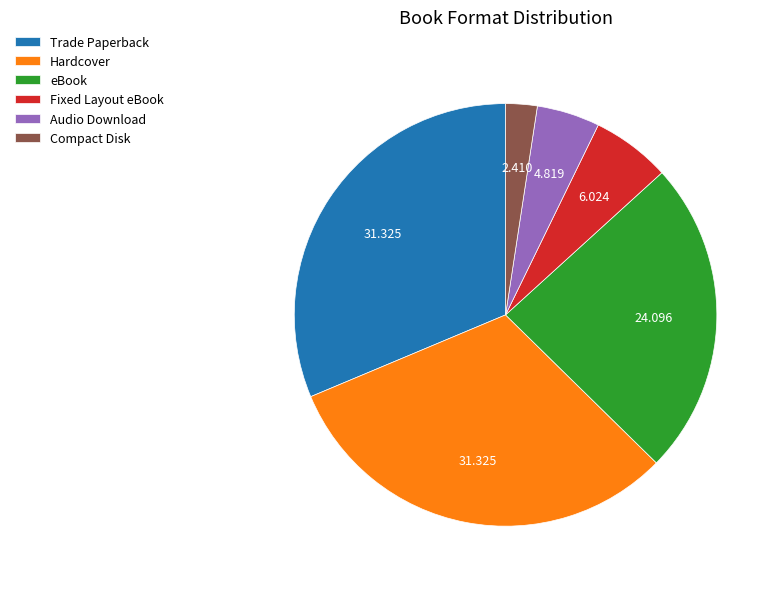

How many slices are in this pie chart?

6